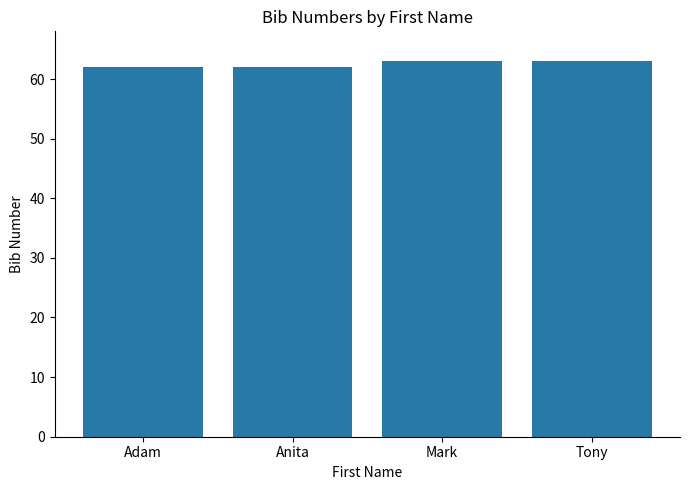

What is the difference between the second highest and minimum values?

1